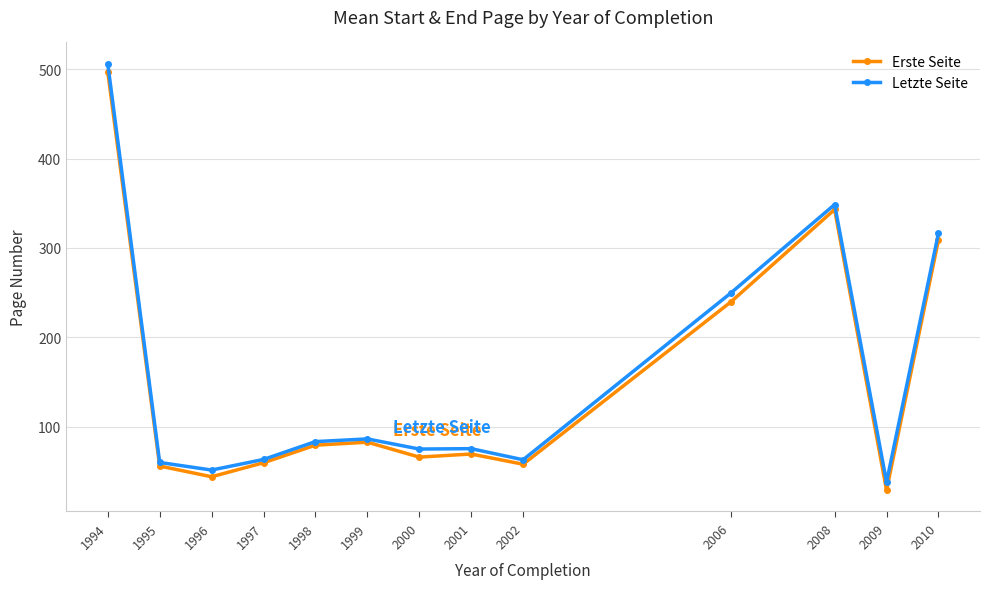

What is the value of the Erste Seite point at the 11th from the left?

343.0